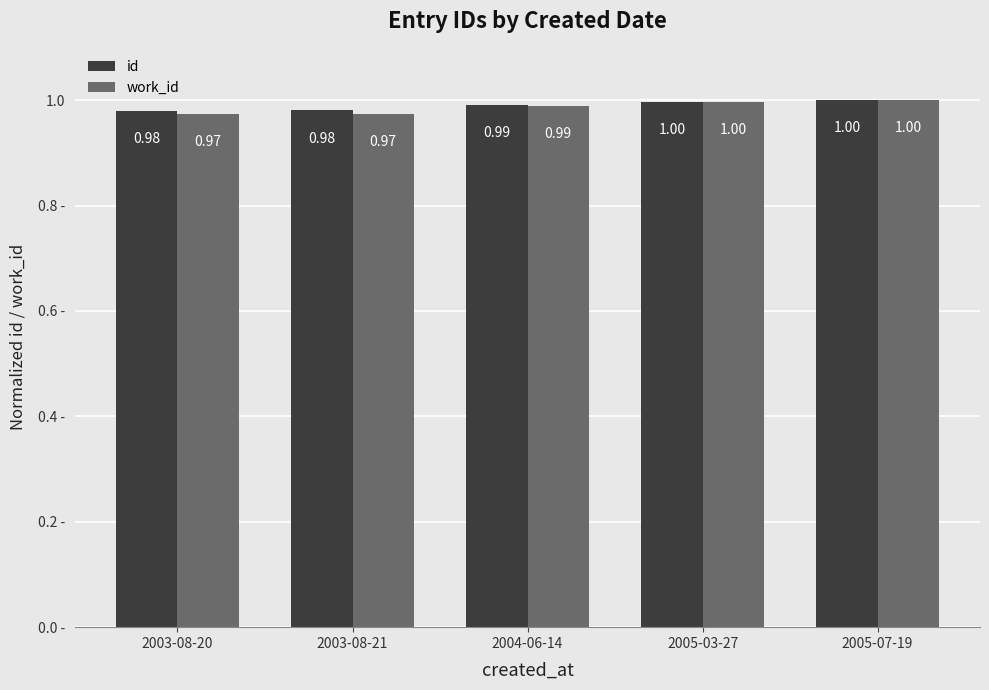

Reading right to left, list all the values displayed in this chart.

id: 2005-07-19=1.0	2005-03-27=1.0	2004-06-14=1.0	2003-08-21=1.0	2003-08-20=1.0
work_id: 2005-07-19=1.0	2005-03-27=1.0	2004-06-14=1.0	2003-08-21=1.0	2003-08-20=1.0